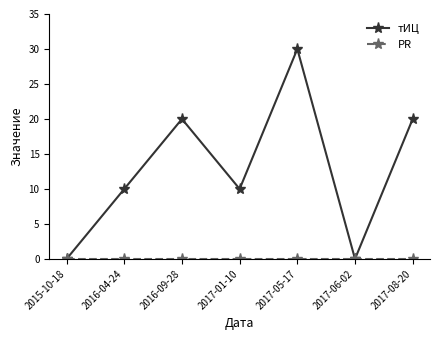

Which series has the largest total across all categories?

тИЦ